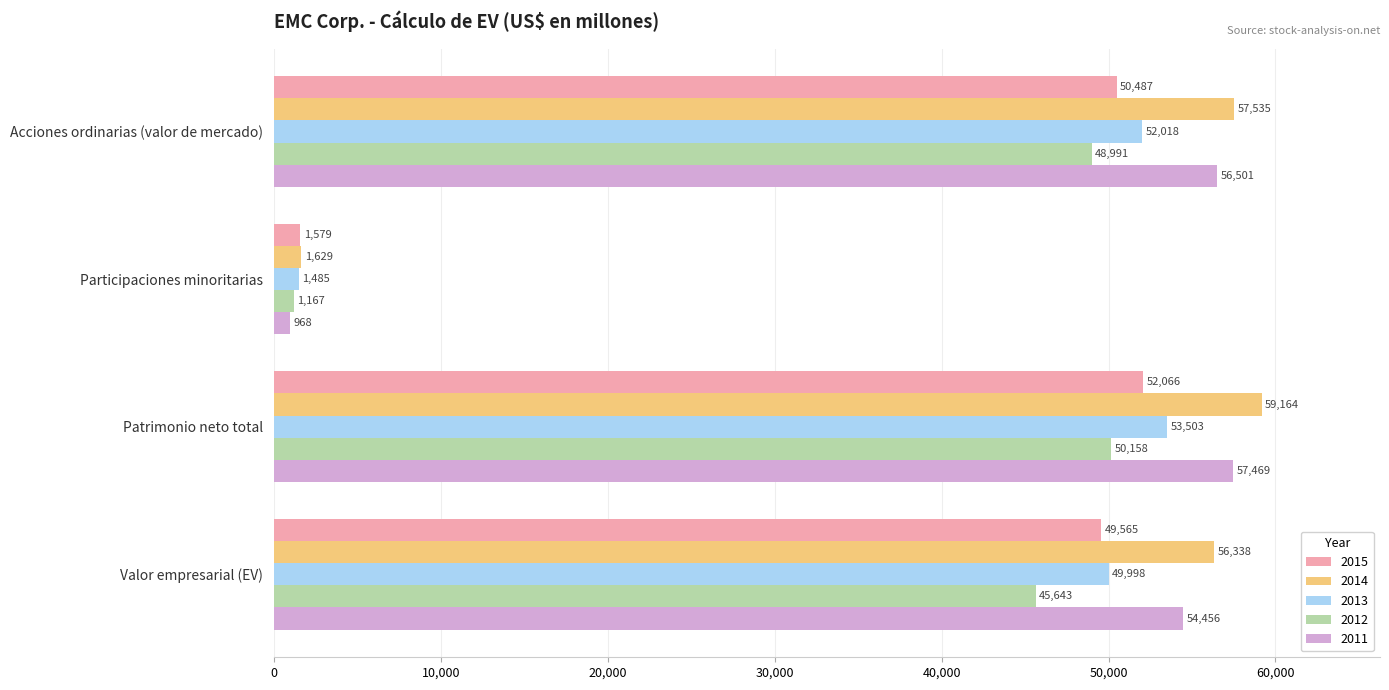

What is the difference between the highest and lowest values at Acciones ordinarias (valor de mercado)?

8544